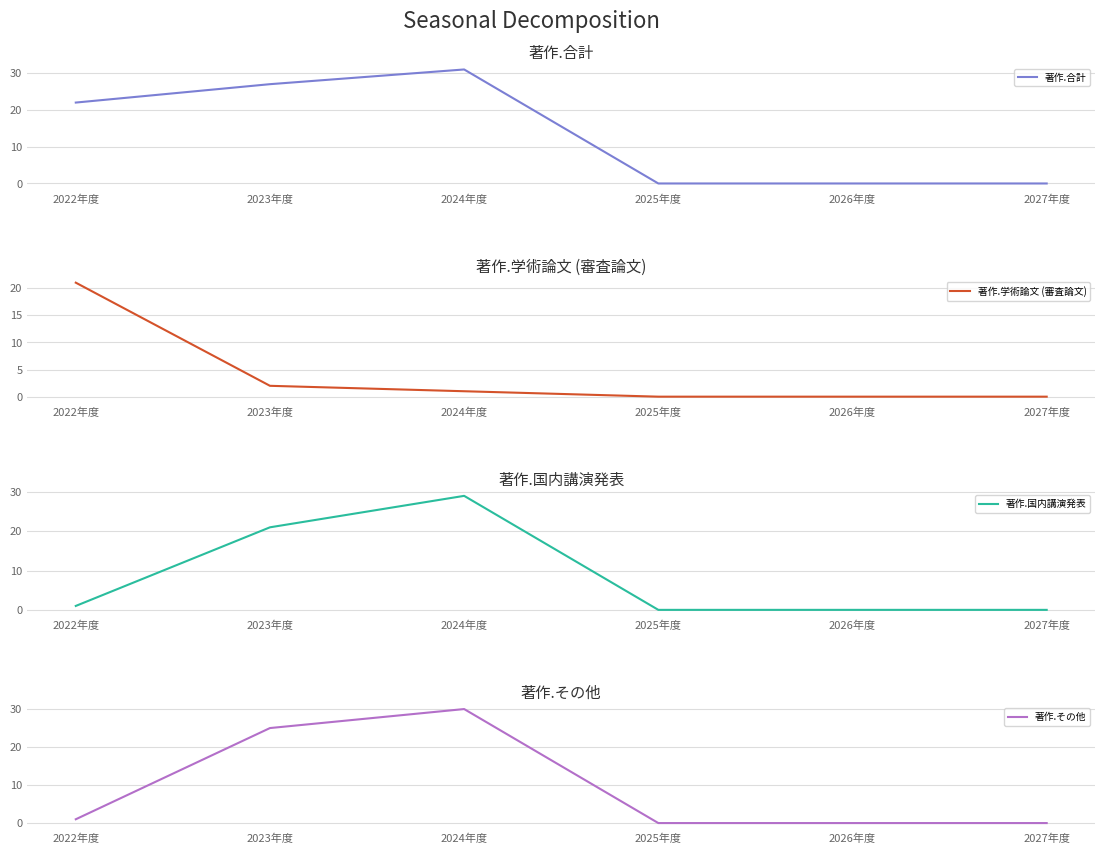

How many categories are shown in the chart?

6